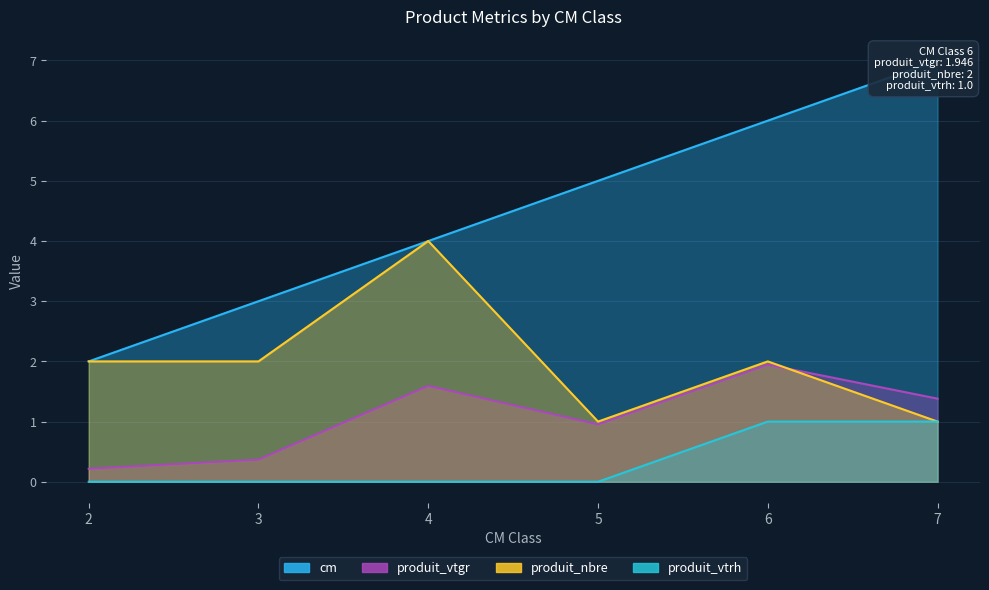

Reading left to right, what are all the values shown in this chart?

cm: 2.0	3.0	4.0	5.0	6.0	7.0
produit_vtgr: 0.2	0.4	1.6	1.0	1.9	1.4
produit_nbre: 2.0	2.0	4.0	1.0	2.0	1.0
produit_vtrh: 0.0	0.0	0.0	0.0	1.0	1.0